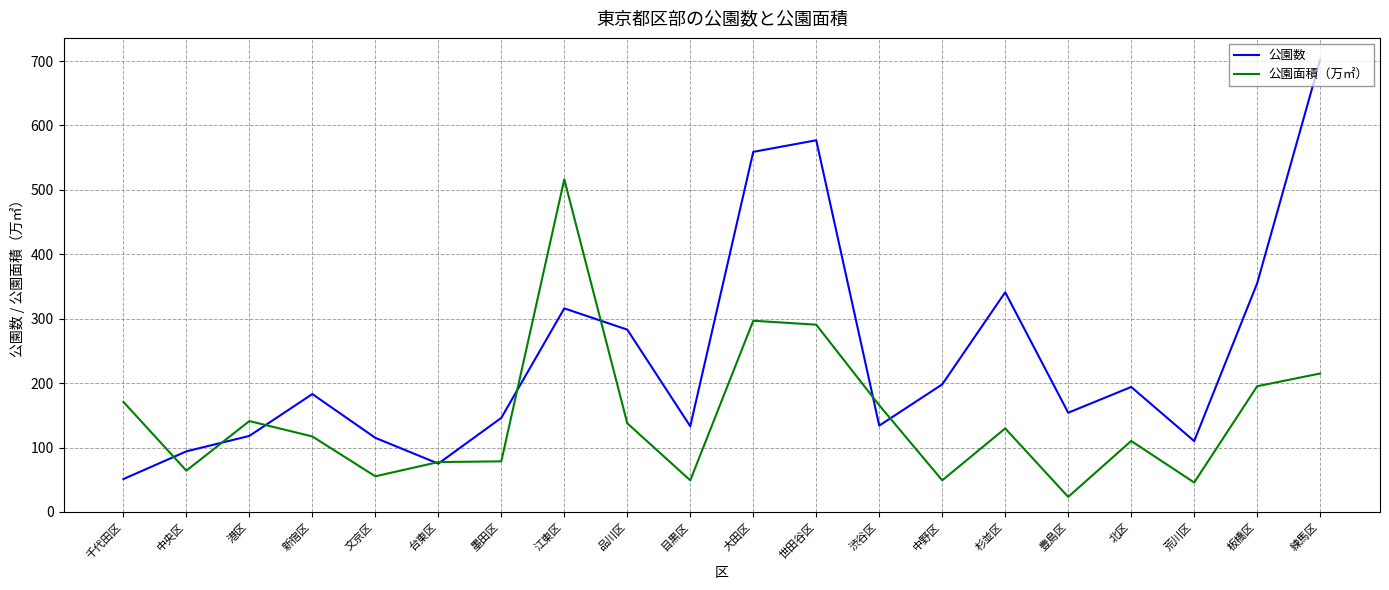

How many lines are shown in the chart?

2